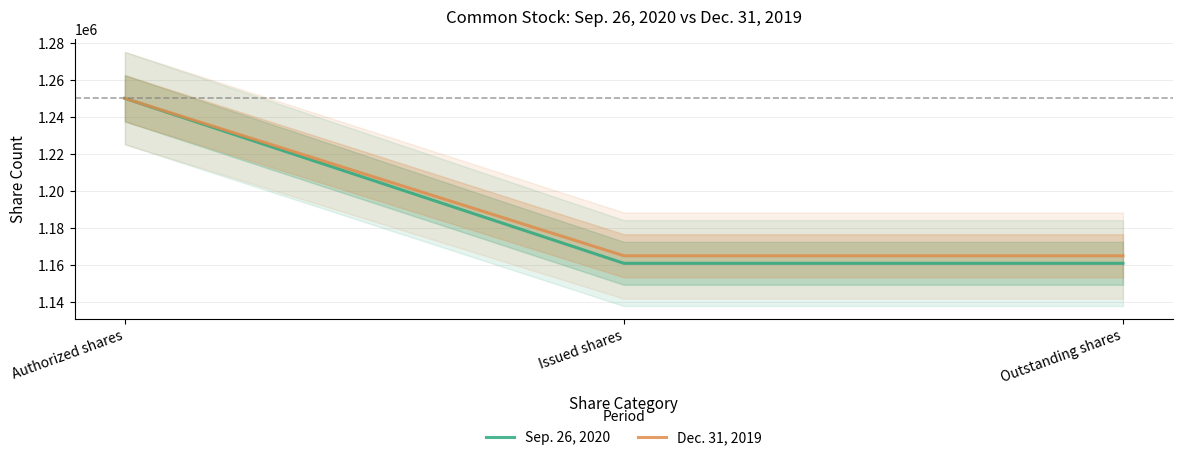

How many distinct data groups are displayed?

2